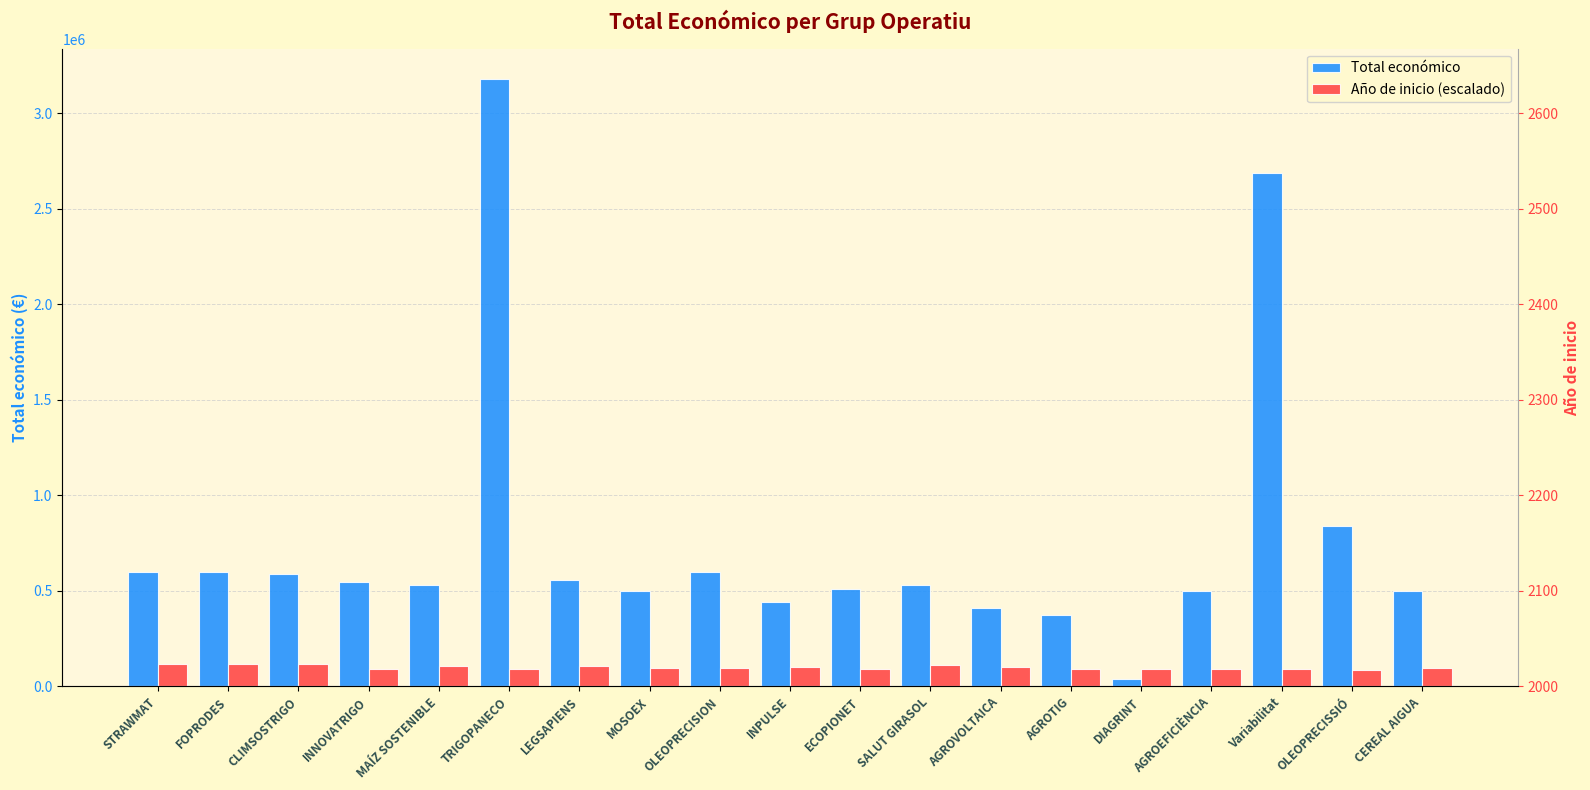

Are the bars grouped side by side (vs. stacked)?

Yes